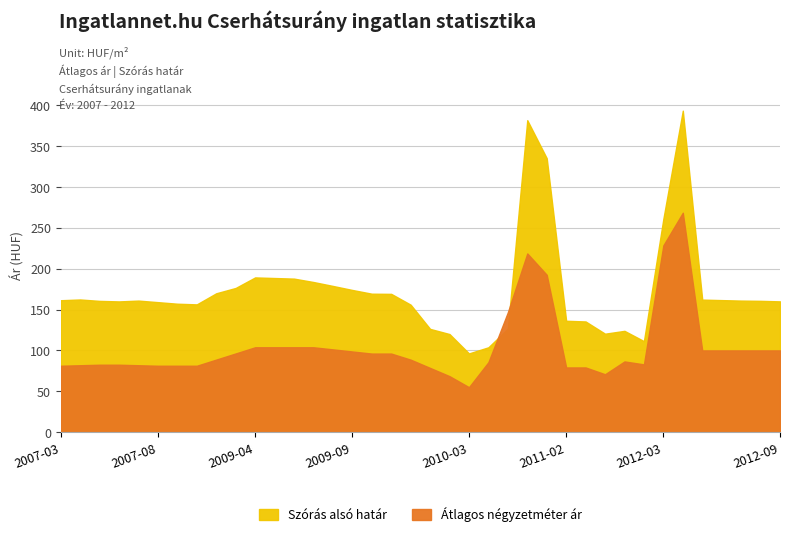

What are all the series names shown in the legend?

Szórás alsó határ, Átlagos négyzetméter ár